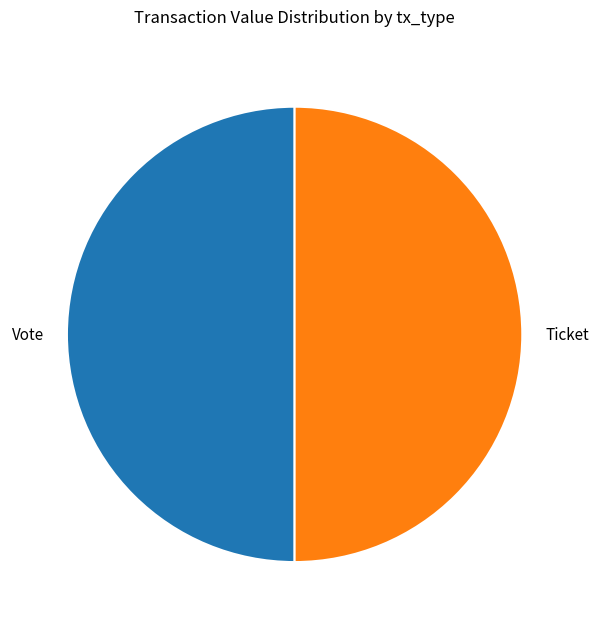

What is the ratio of the value at Vote to the value at Ticket?

1.0